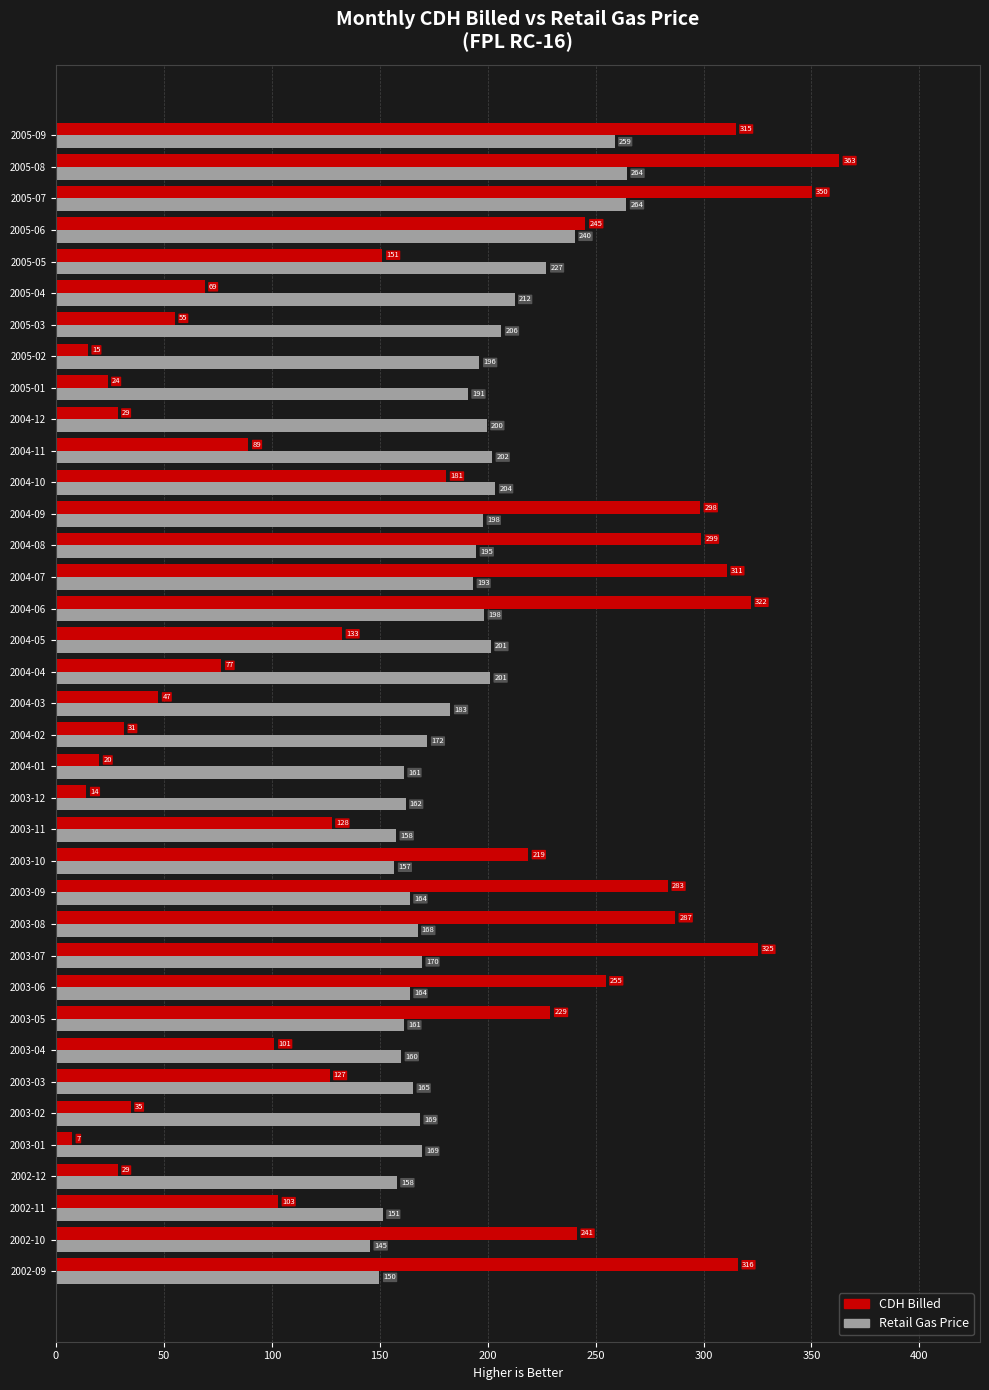

Between 2003-06 and 2004-07, which series saw the biggest shift?

CDH Billed